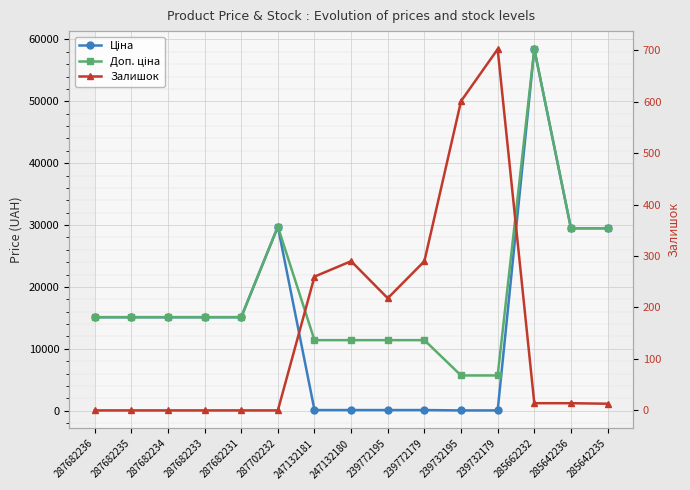

Is it true that Ціна equals 69.3 at 239772179?

False